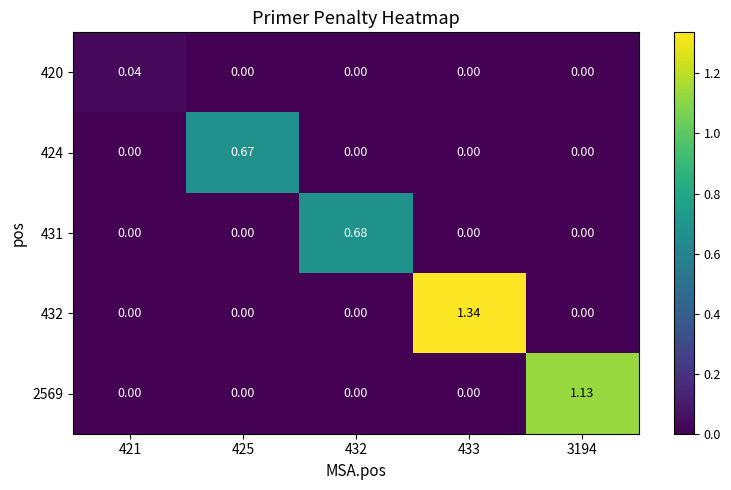

Is the value of 432 at 433 greater than the value of 420 at 3194?

Yes